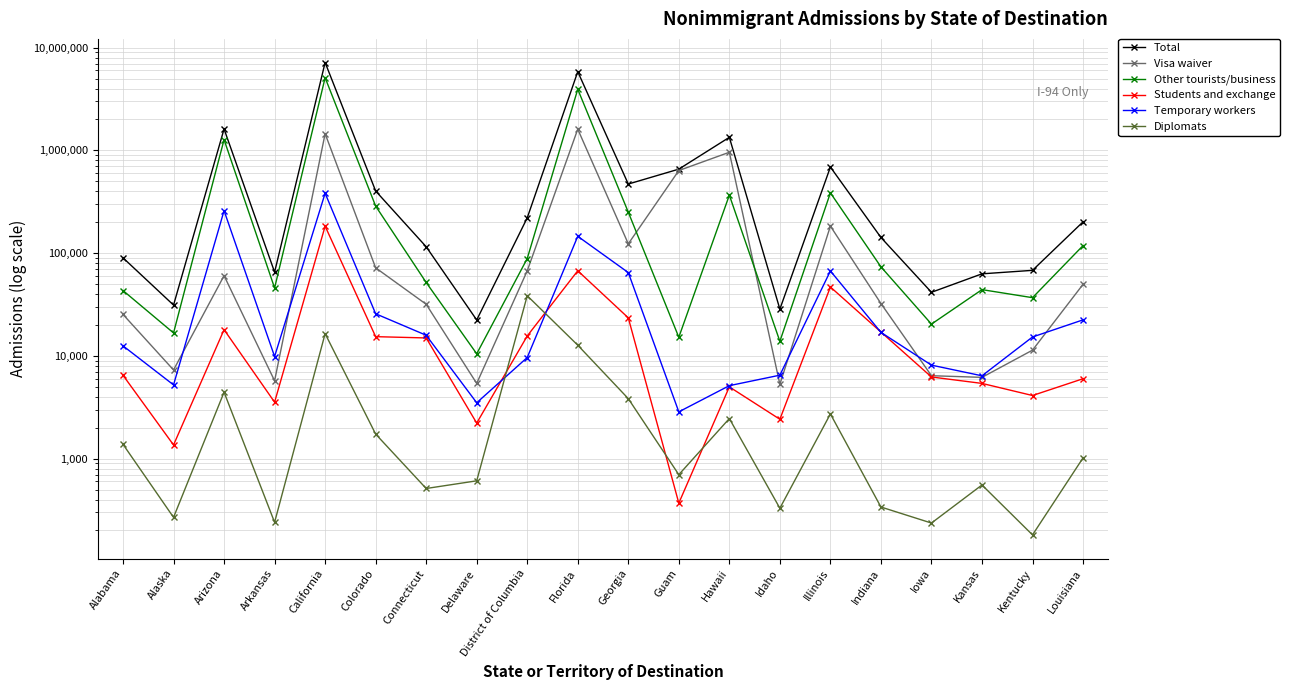

Which series has the largest total across all categories?

Total